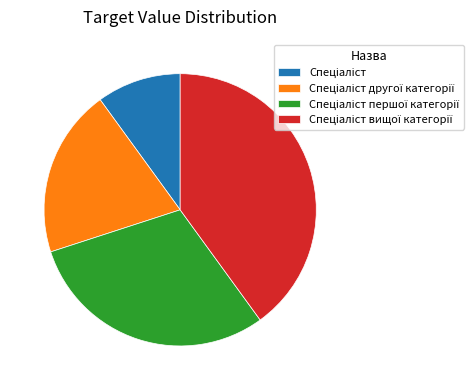

How many segments does this pie chart have?

4